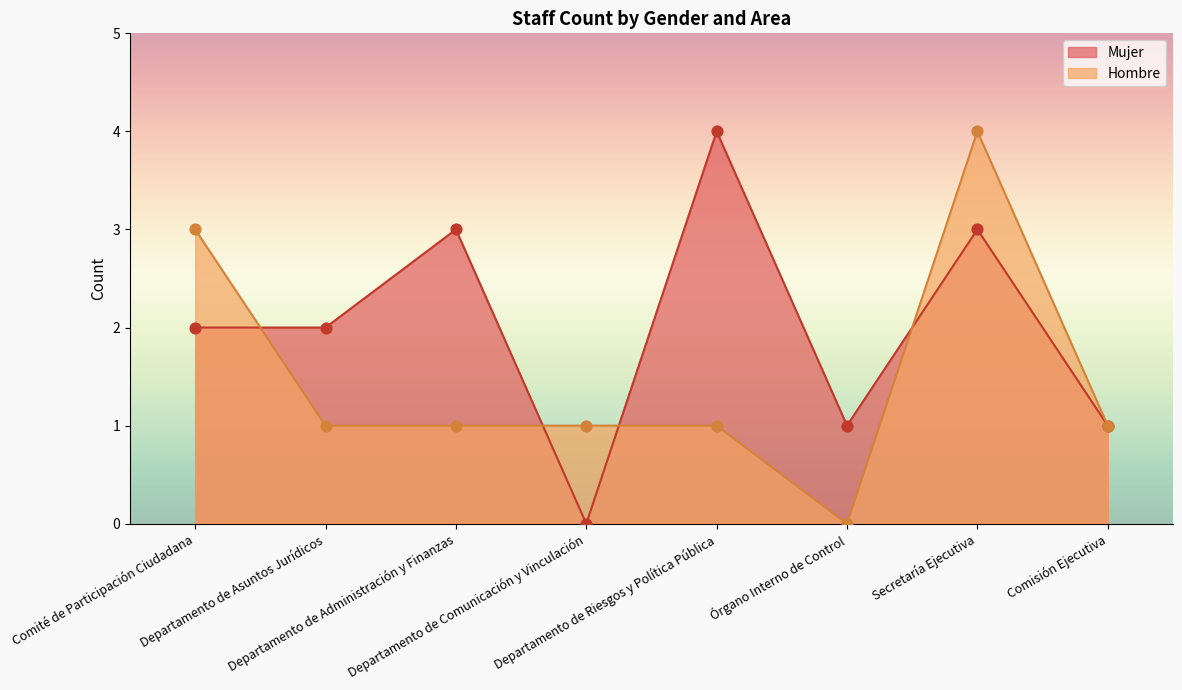

Is the value of Hombre at Departamento de Riesgos y Política Pública greater than the value of Mujer at Secretaría Ejecutiva?

No